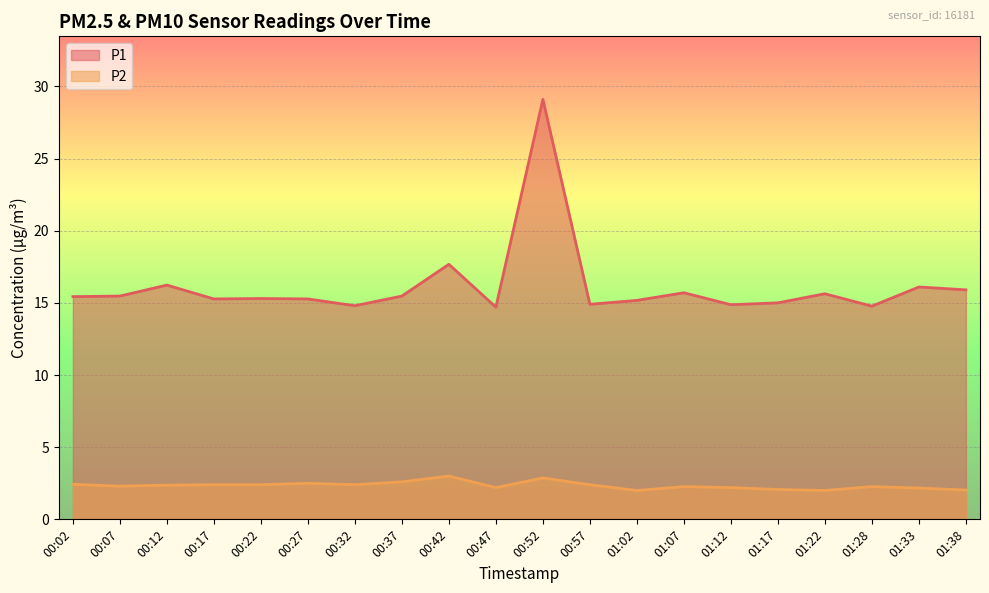

Which category has the highest value across all series?

00:52